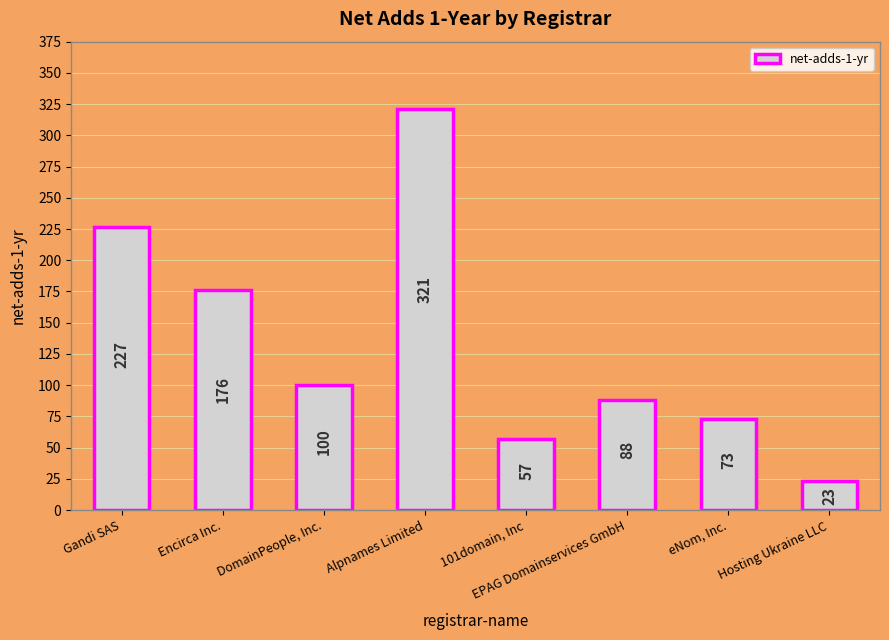

Rank the categories by value from highest to lowest.

Alpnames Limited, Gandi SAS, Encirca Inc., DomainPeople, Inc., EPAG Domainservices GmbH, eNom, Inc., 101domain, Inc, Hosting Ukraine LLC